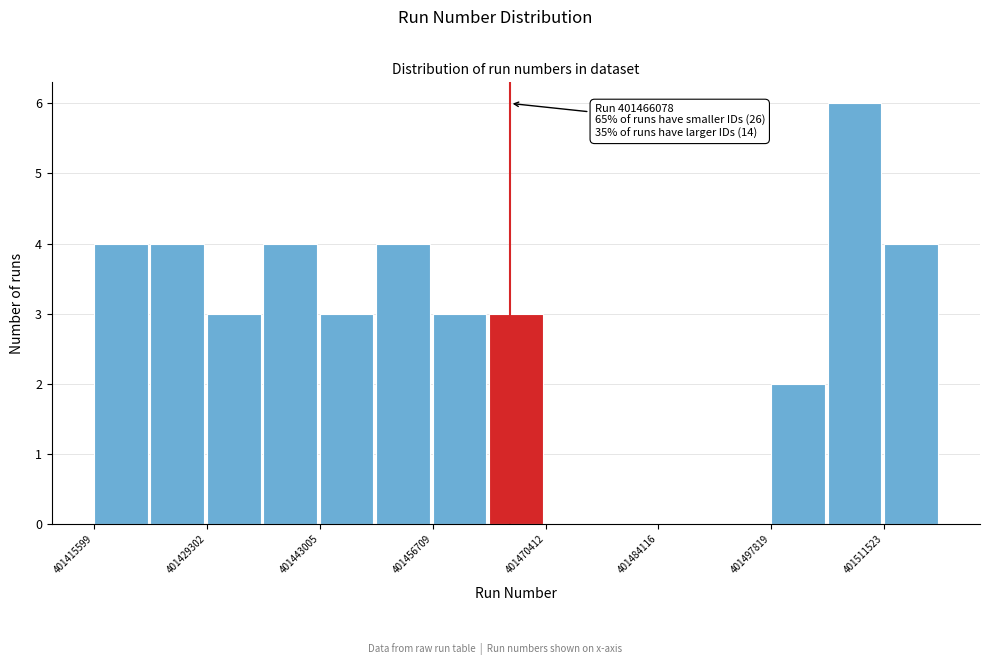

Read against the x-axis, roughly where is the centre of the tallest bar?

401508000